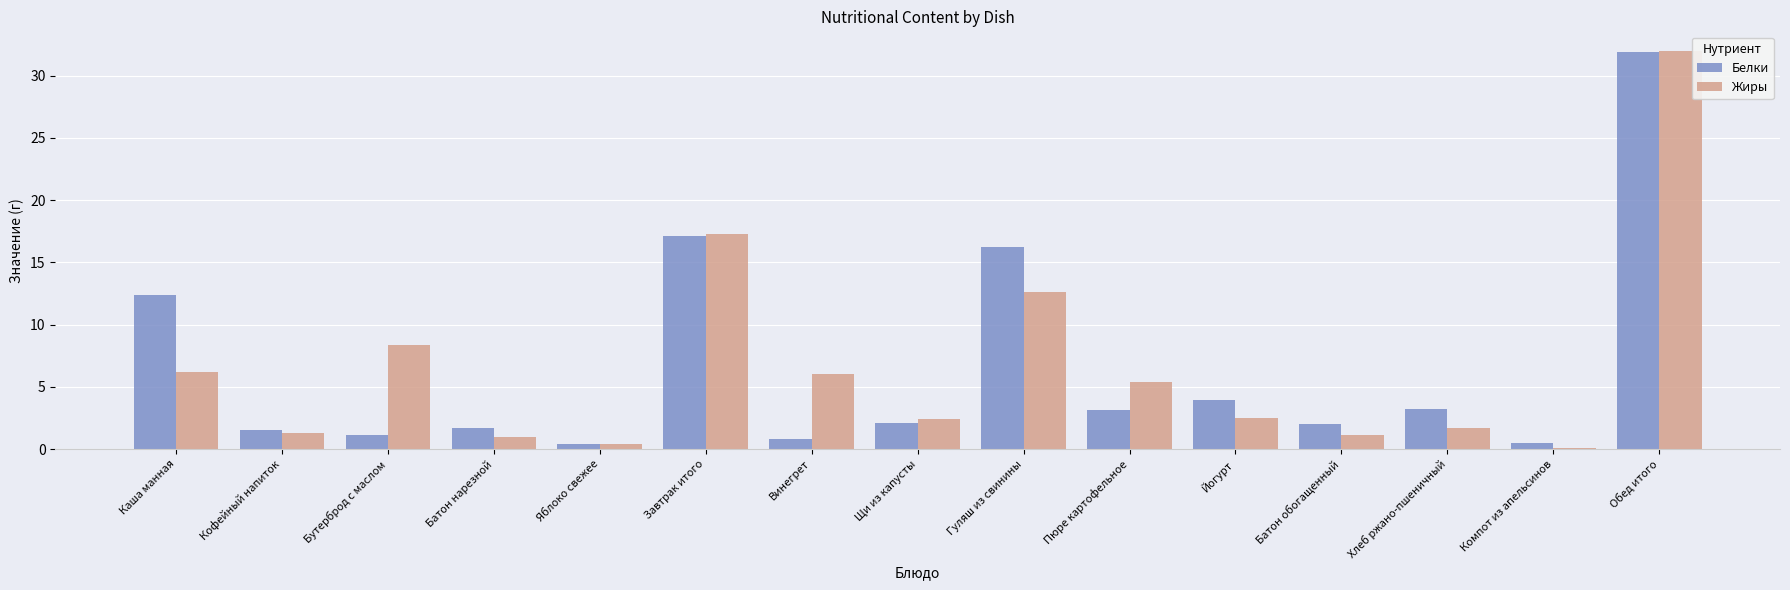

Count the number of categories in the chart.

15